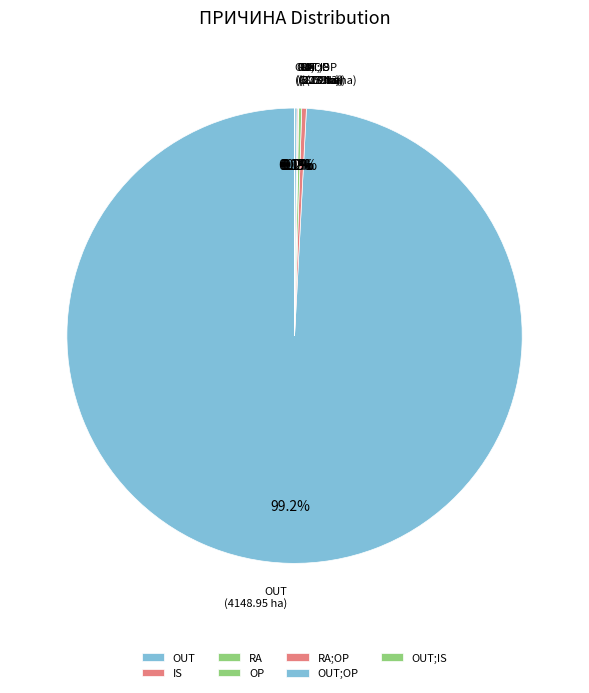

Which category has the biggest portion of the pie?

OUT